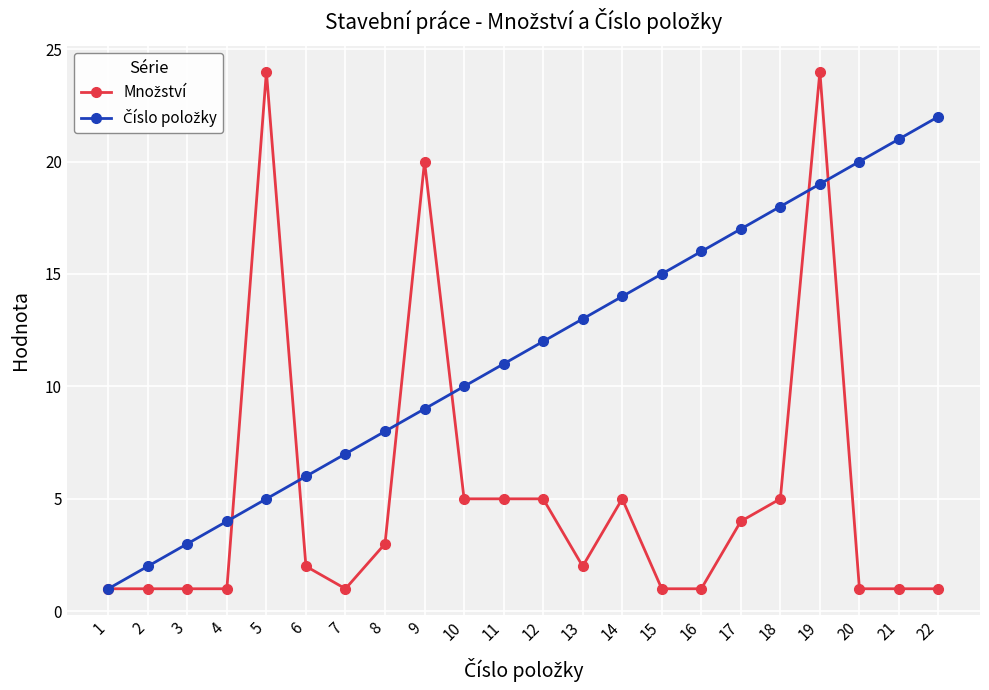

At which category is the sum across all series the highest?

19